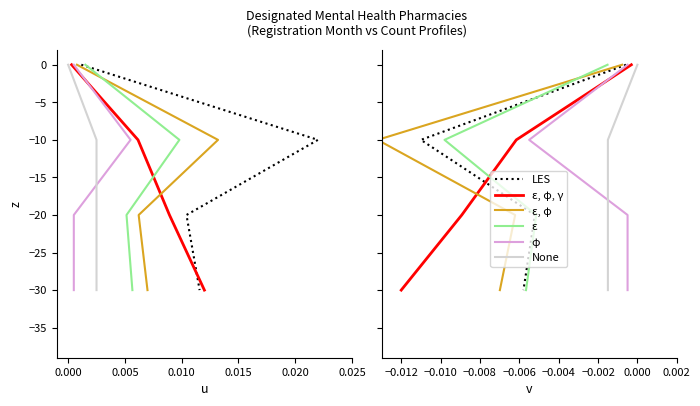

True or false: ε, φ and φ cross at least once.

False